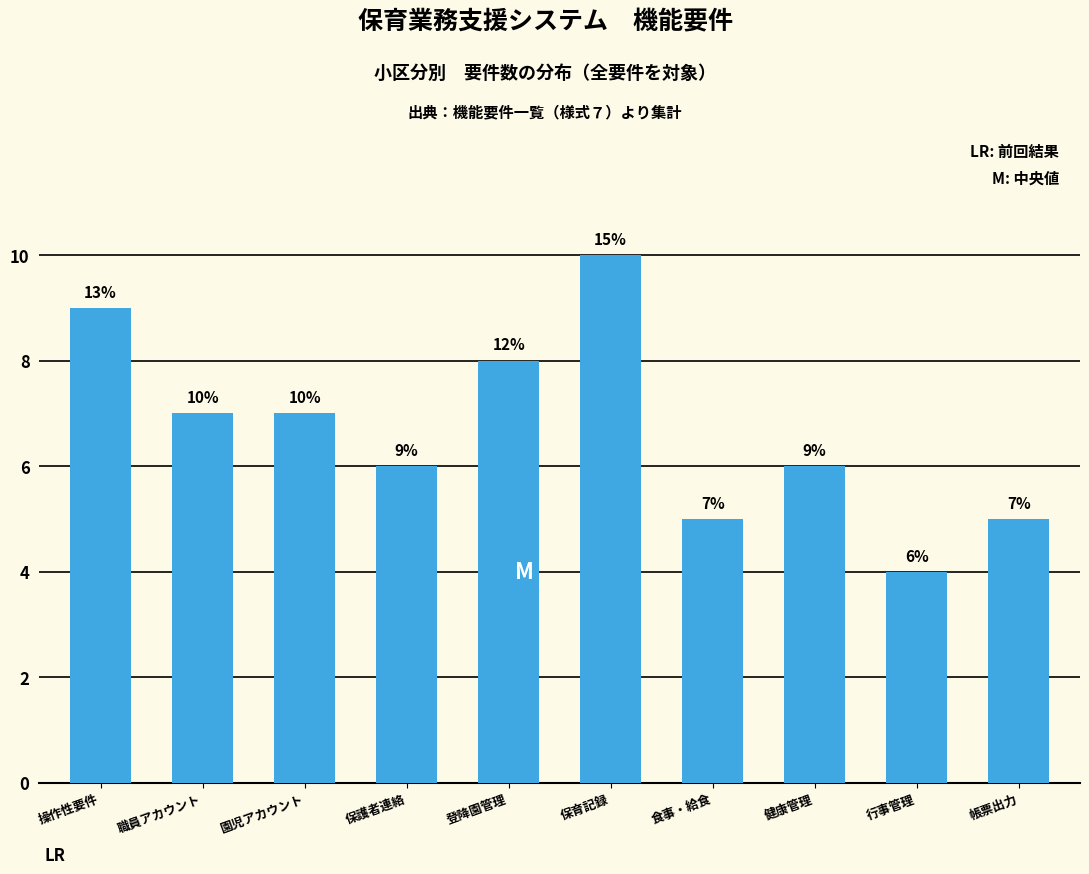

Reading right to left, extract all data points from this chart.

5	4	6	5	10	8	6	7	7	9